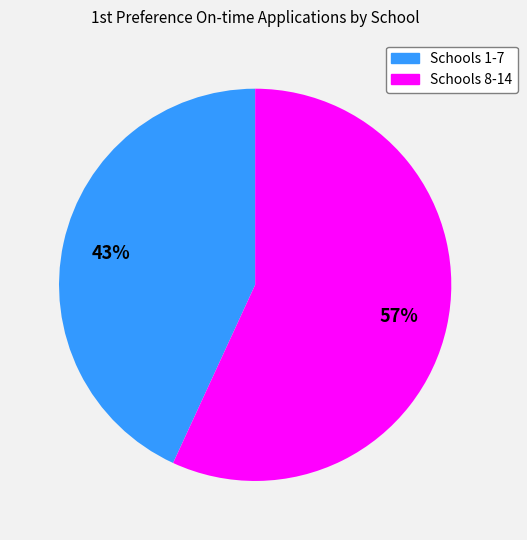

Does any single category account for the majority?

Yes